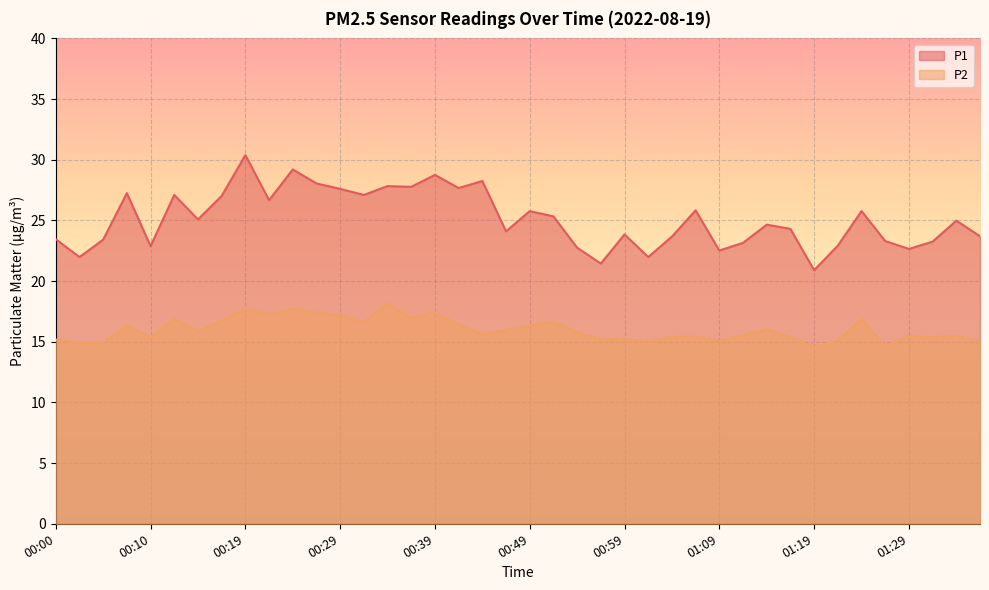

What is the highest value of the P1 series?

30.4